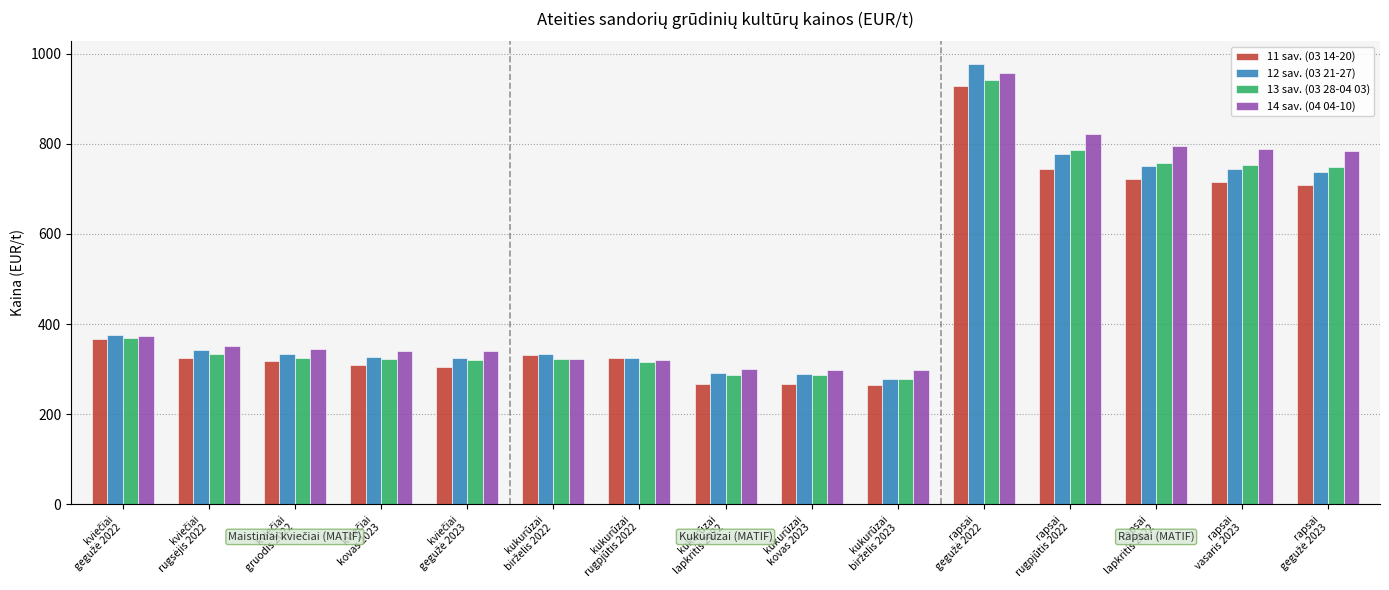

What is the minimum value for 11 sav. (03 14-20)?

264.0